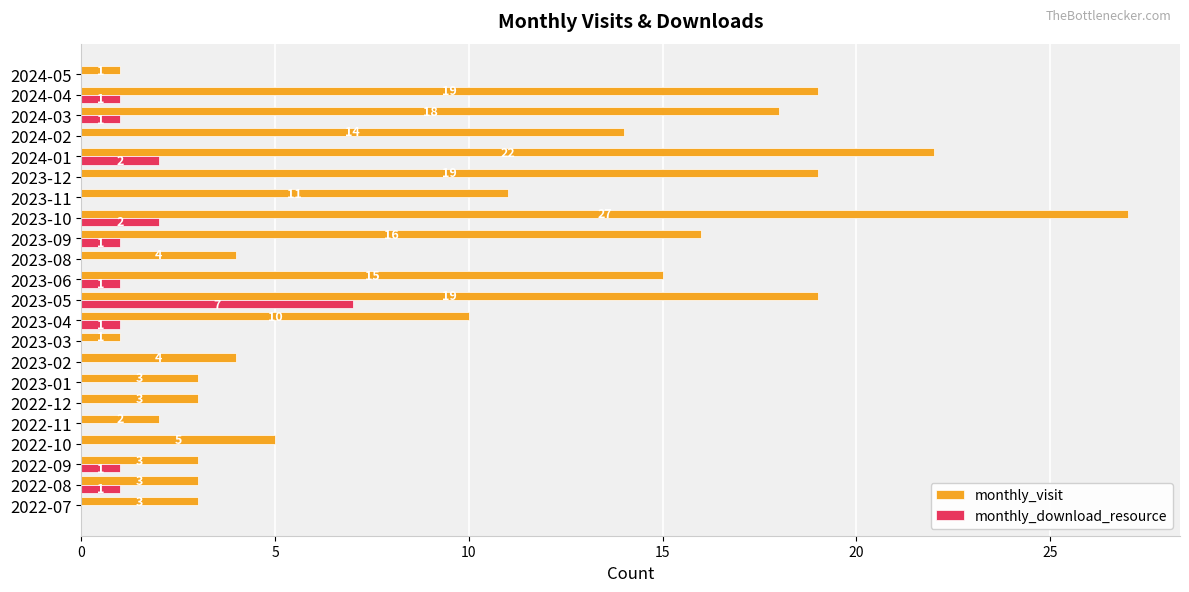

What is the greatest value displayed?

27